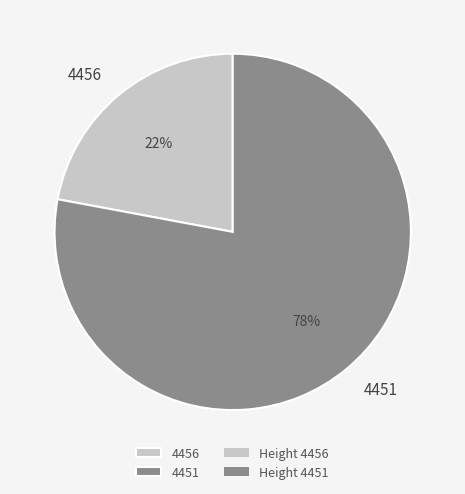

What percentage is the 4456 slice, to the nearest percent?

22%